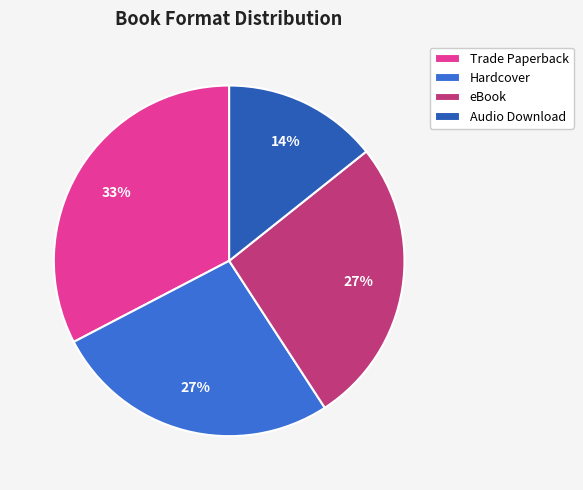

The Trade Paperback slice represents 33% of the pie. True or false?

True